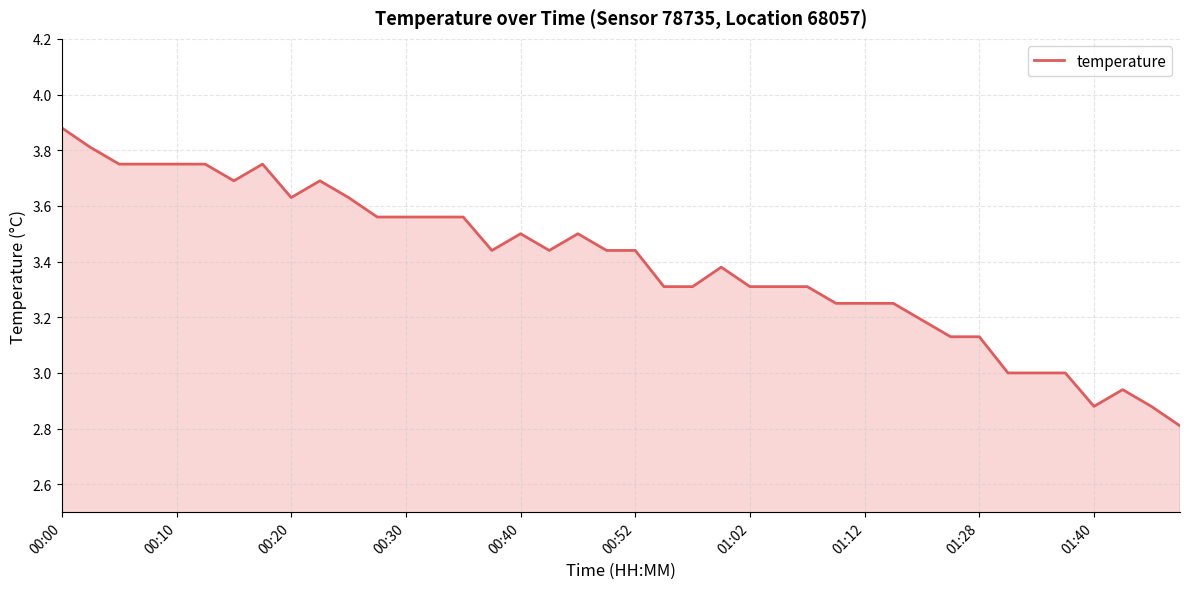

What is the sum of all values?

135.7